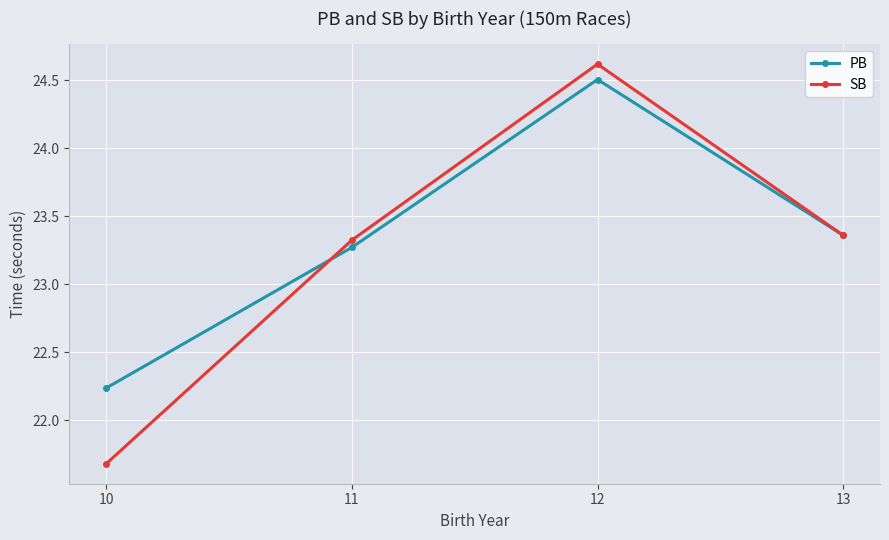

What is the value of the SB point at the 1st from the left?

21.7